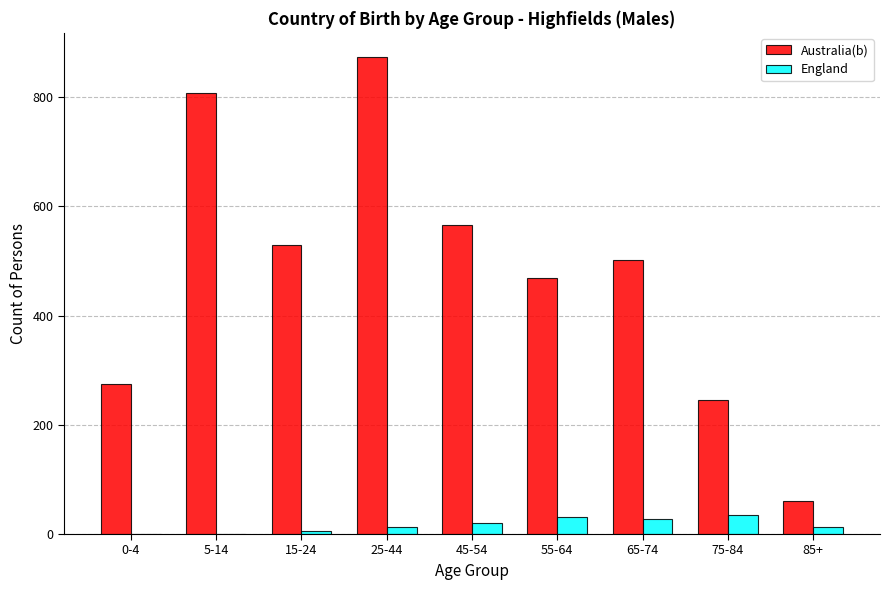

What is the sum of all Australia(b) values?

4327